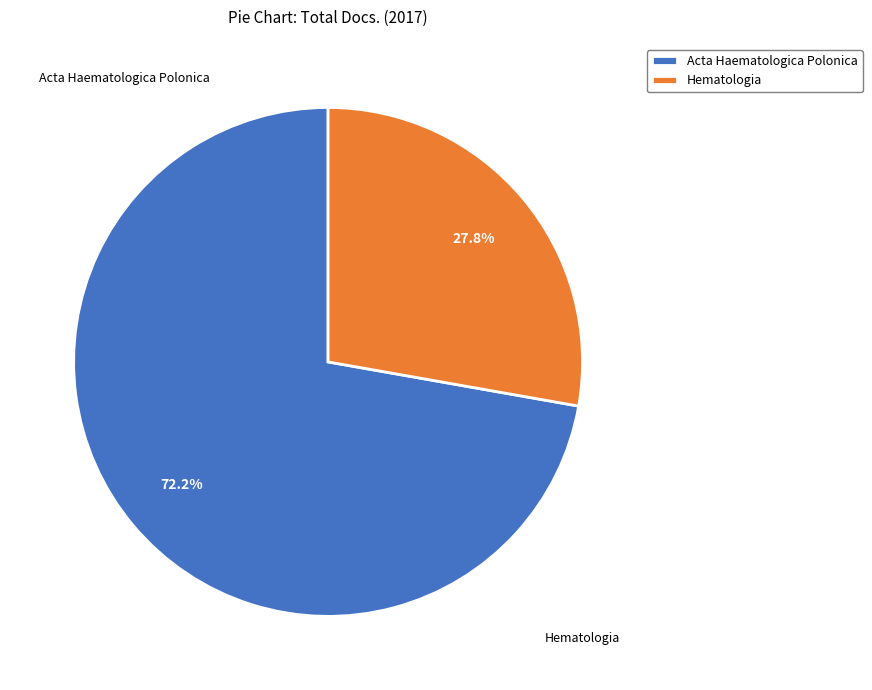

To the nearest percent, what percentage of the pie is Hematologia?

28%